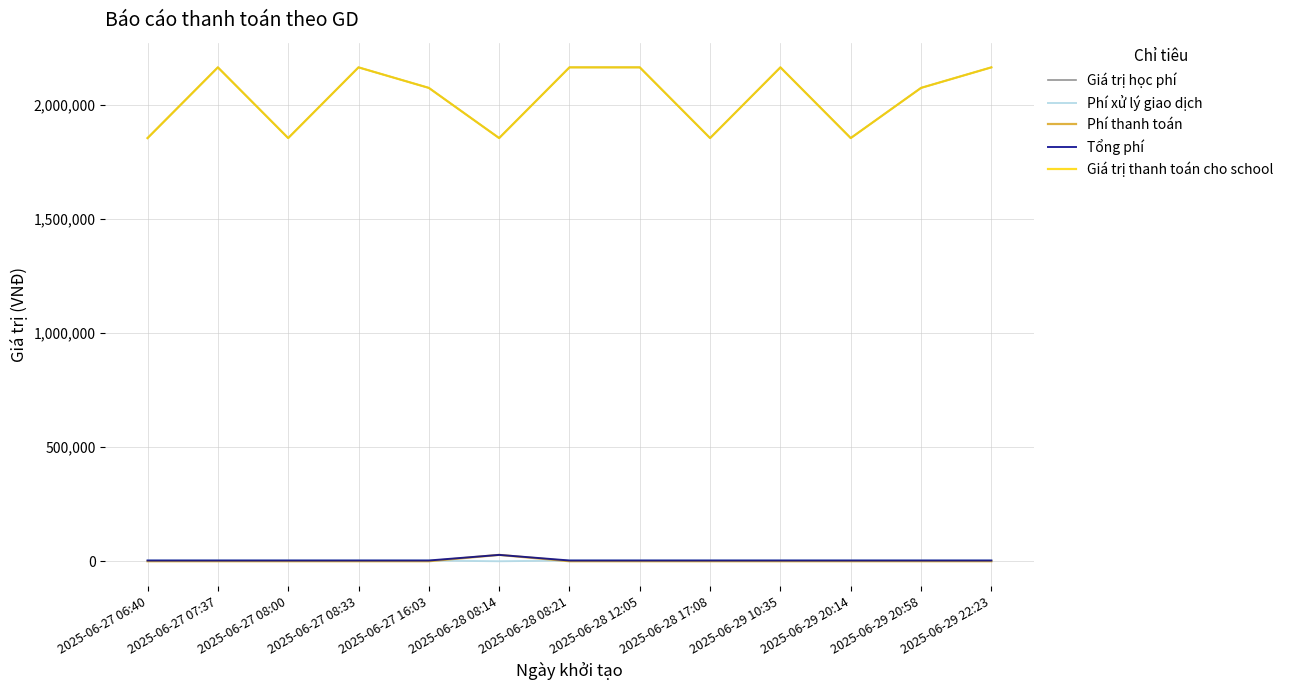

Which category has the highest value across all series?

2025-06-27 07:37